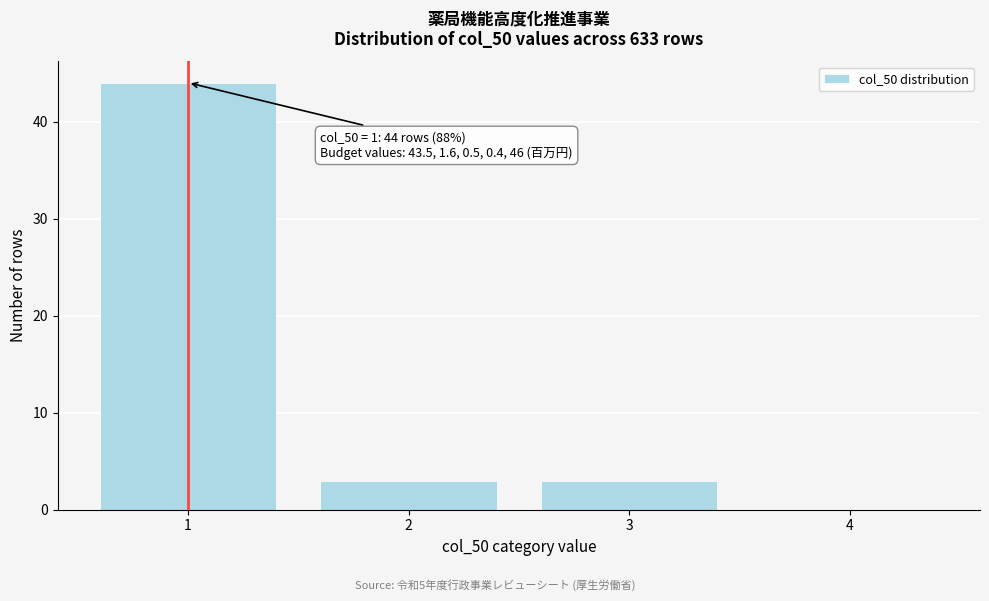

Over which range of the x-axis is the bar tallest?

0.5 to 1.5